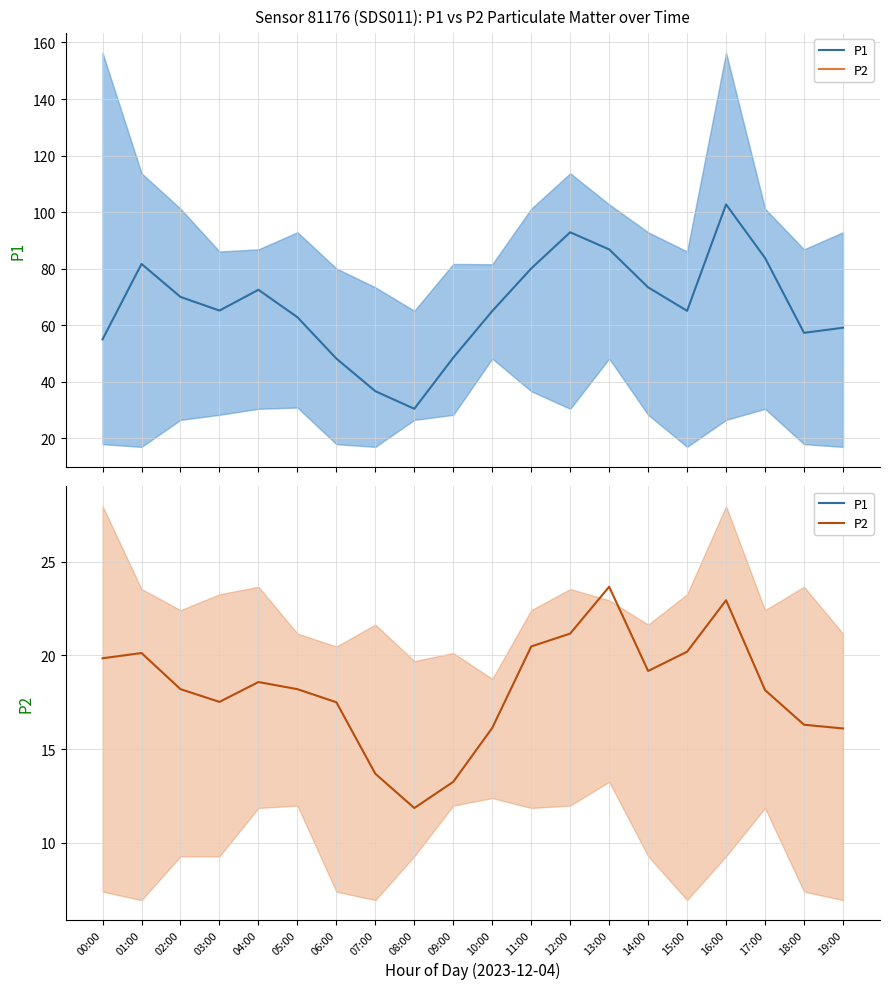

Where is P2 (mean) nearest to the value 17?

06:00